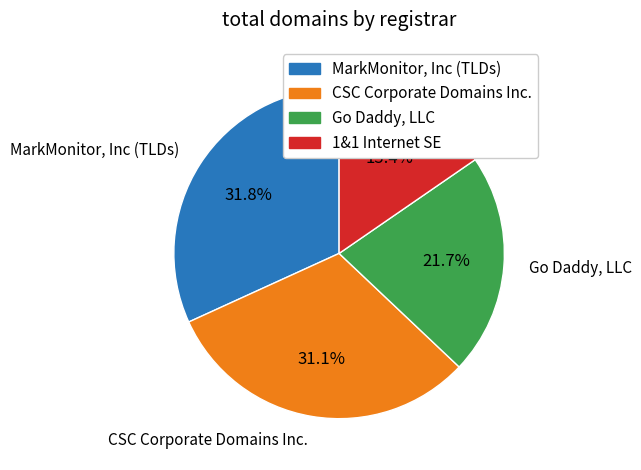

The 1&1 Internet SE slice represents 5% of the pie. True or false?

False